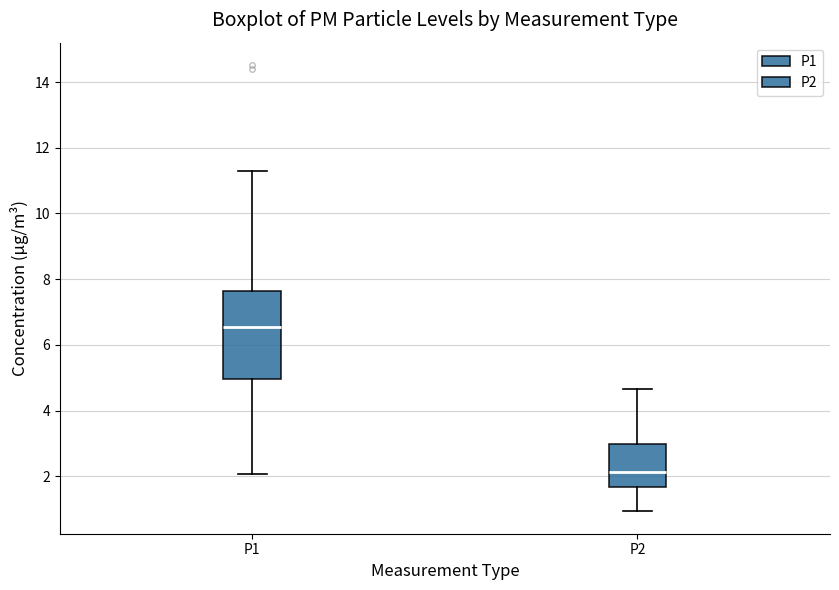

Which box has the lowest median line?

P2